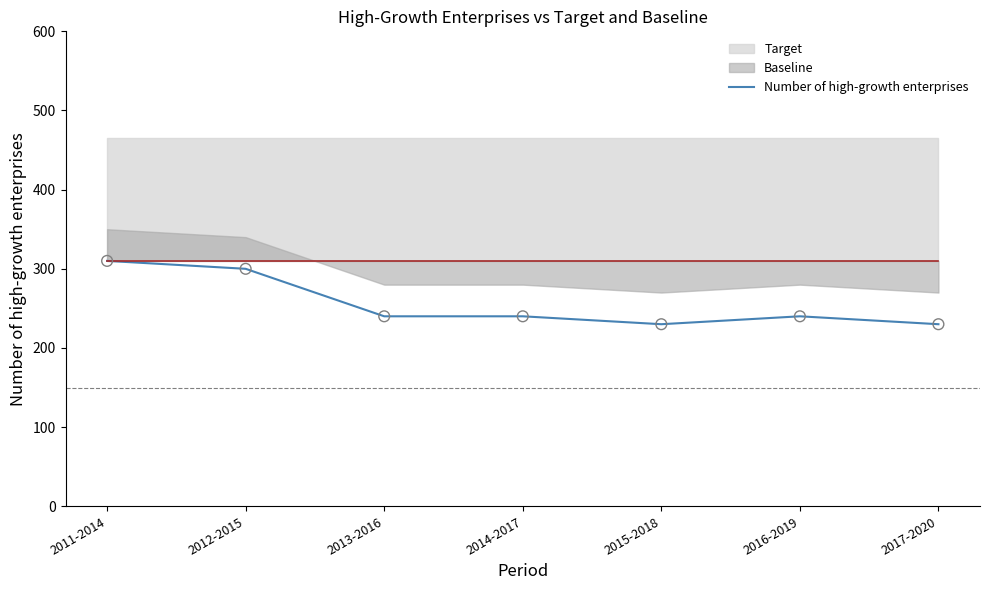

Between 2013-2016 and 2015-2018, which is larger?

2013-2016